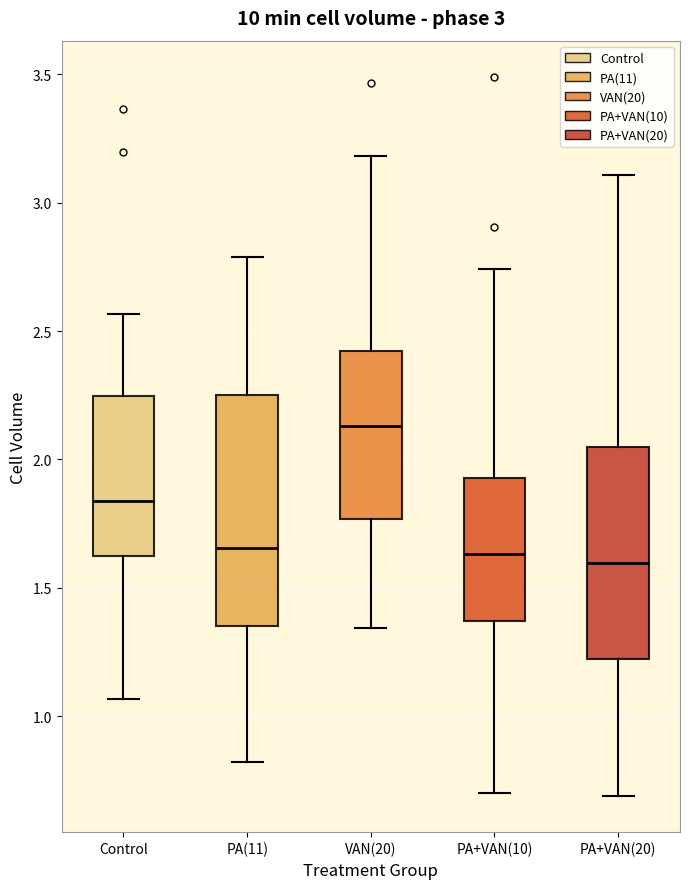

Which box is the tallest, from its lower edge to its upper edge?

PA(11)